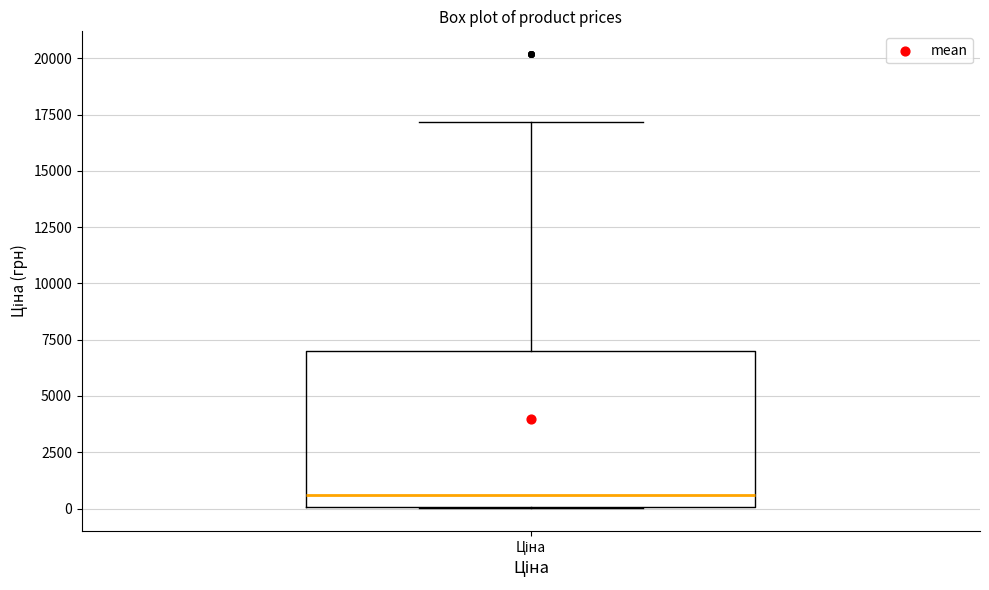

Read this box plot against the y-axis: the position of the median line, the range covered by the box, and the ends of both whiskers. The values are not printed on the chart, so give them approximately, as read against the axis.

median 500, box 0 to 7000, whiskers 0 to 17000